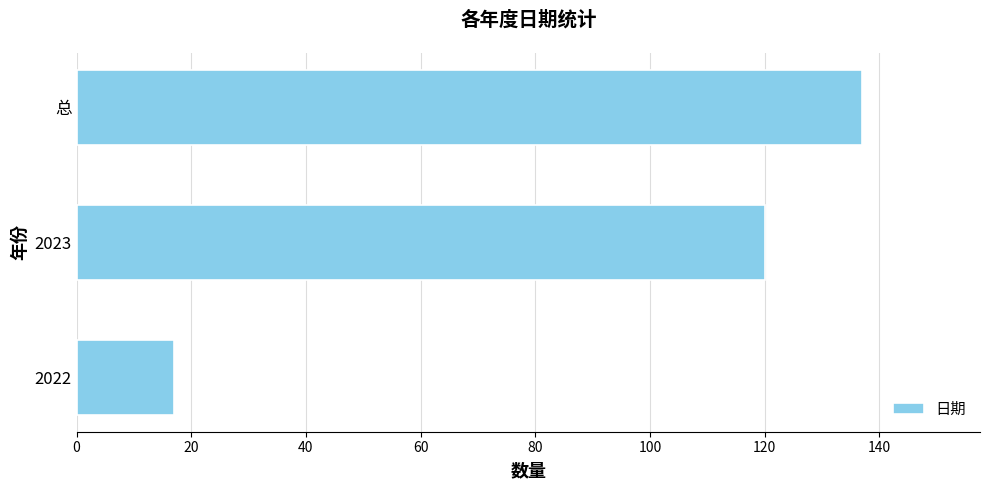

Reading bottom to top, extract all data points from this chart.

2022=17	2023=120	总=137